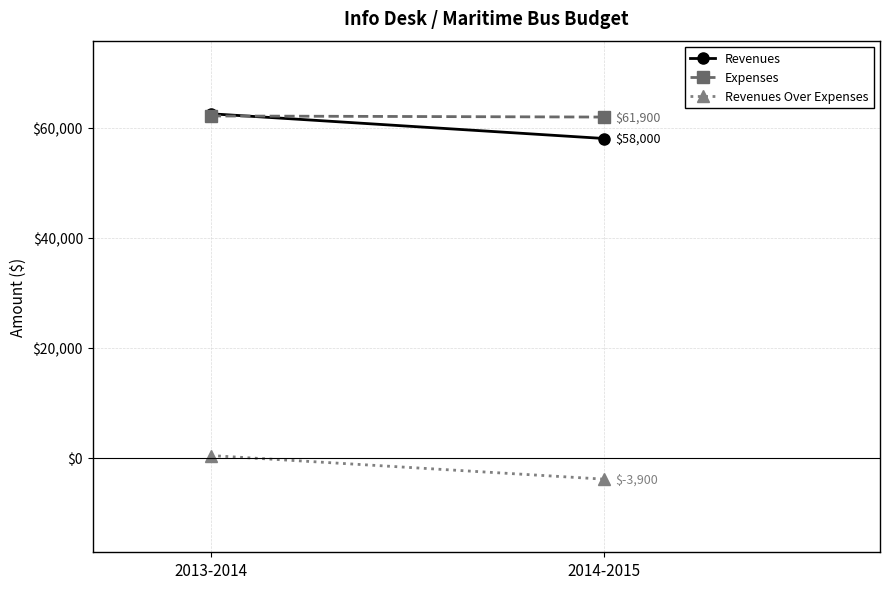

Which series has the largest total across all categories?

Expenses